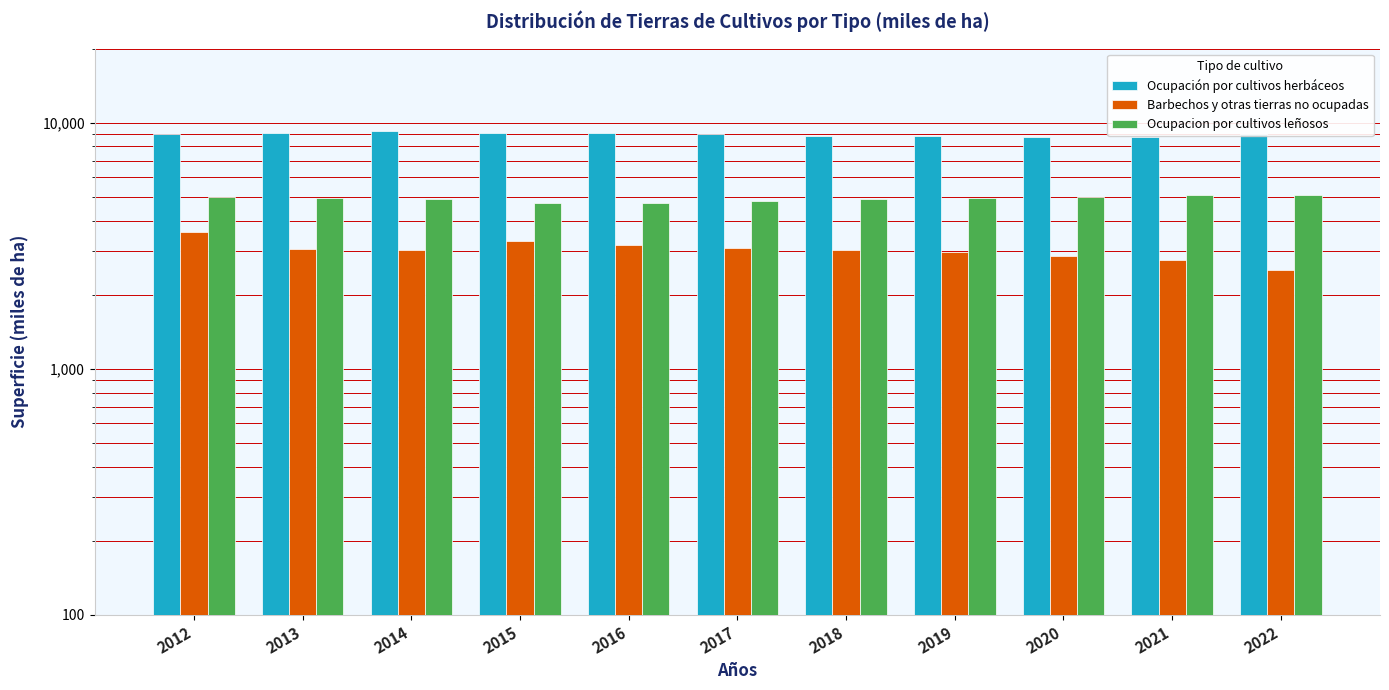

What is the highest value of the Ocupacion por cultivos leñosos series?

5087.0